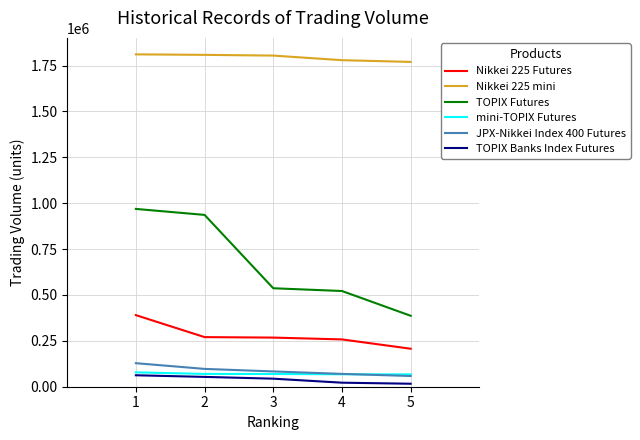

Which series has the largest total across all categories?

Nikkei 225 mini